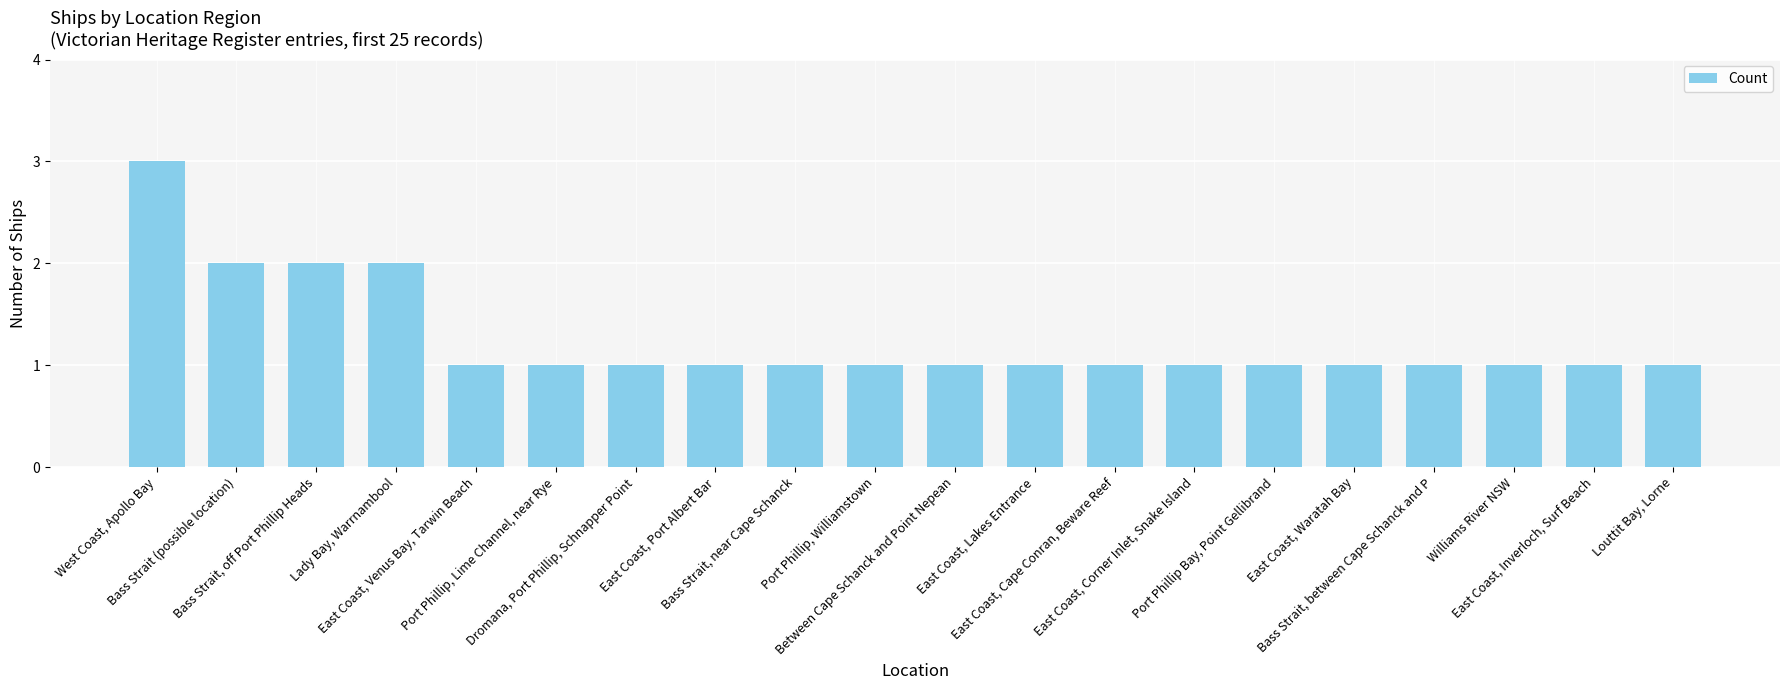

What is the value of the 12th bar from the left?

1